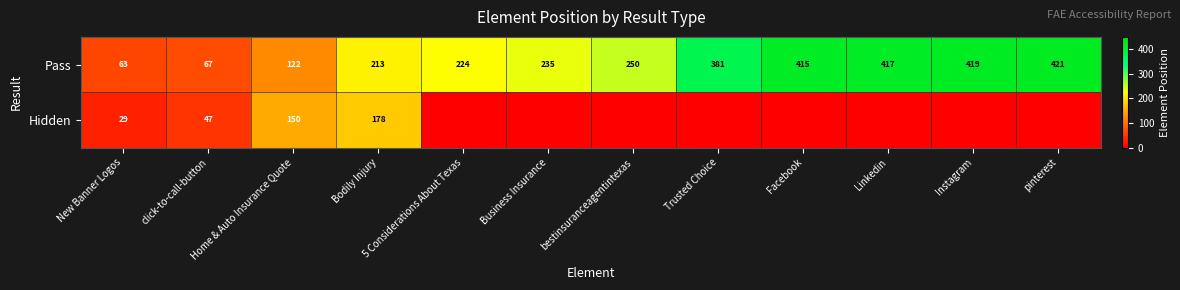

List the labels in order of Pass value, largest first.

pinterest, Instagram, Linkedin, Facebook, Trusted Choice, bestinsuranceagentintexas, Business Insurance, 5 Considerations About Texas, Bodily Injury, Home & Auto Insurance Quote, click-to-call-button, New Banner Logos